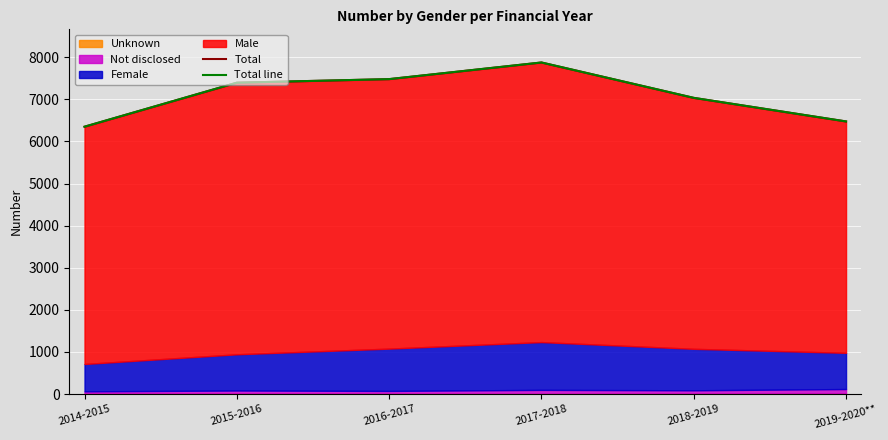

Does the chart display data point markers on the line(s)?

No